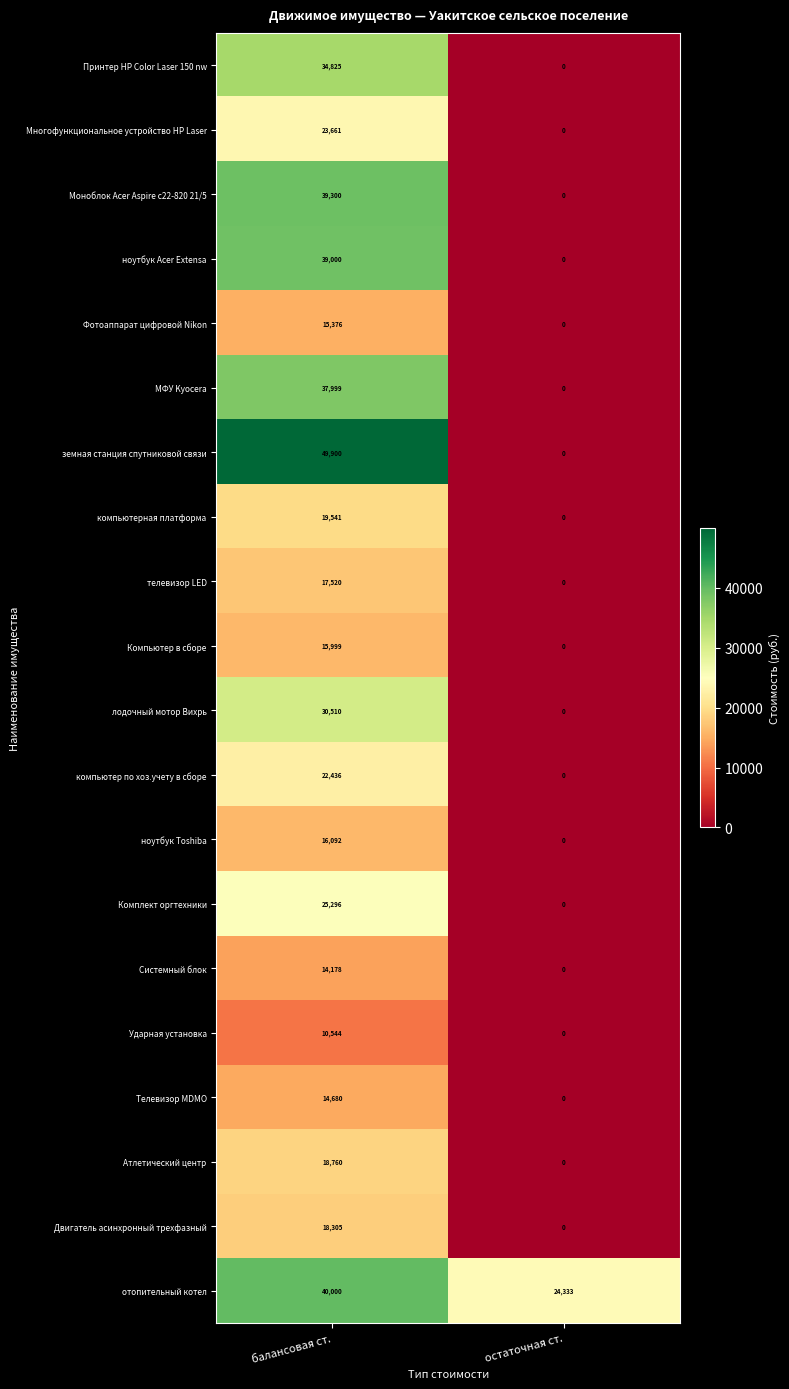

True or false: компьютерная платформа has a value of 19541 at балансовая ст..

True